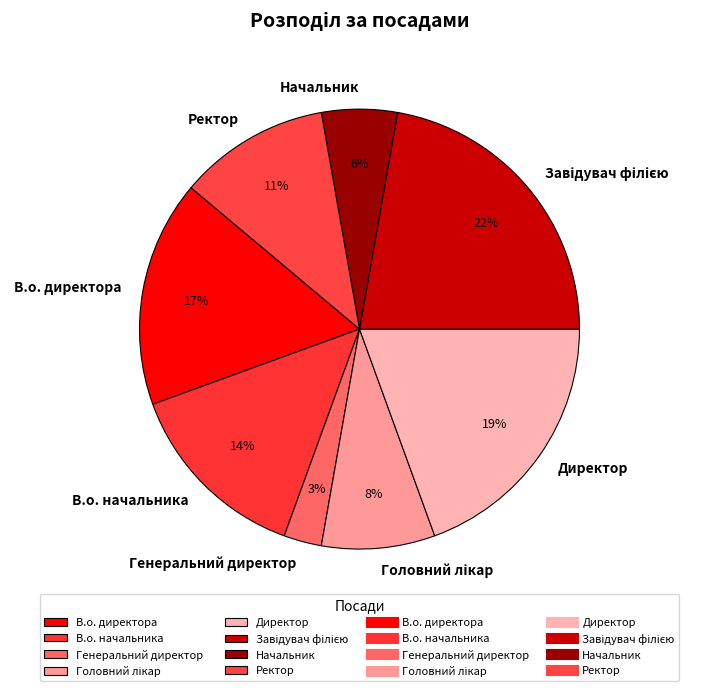

Between В.о. начальника and Начальник, which is larger?

В.о. начальника